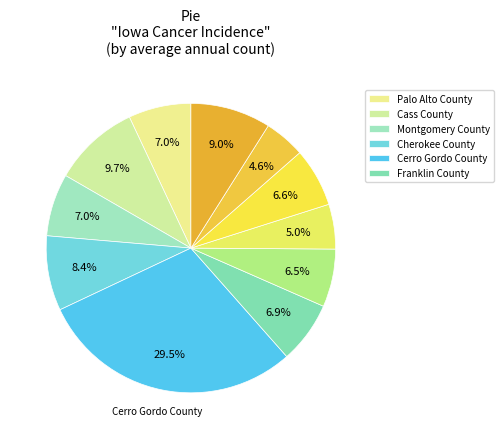

To the nearest percent, what is the difference between the largest and smallest slice percentages?

25%